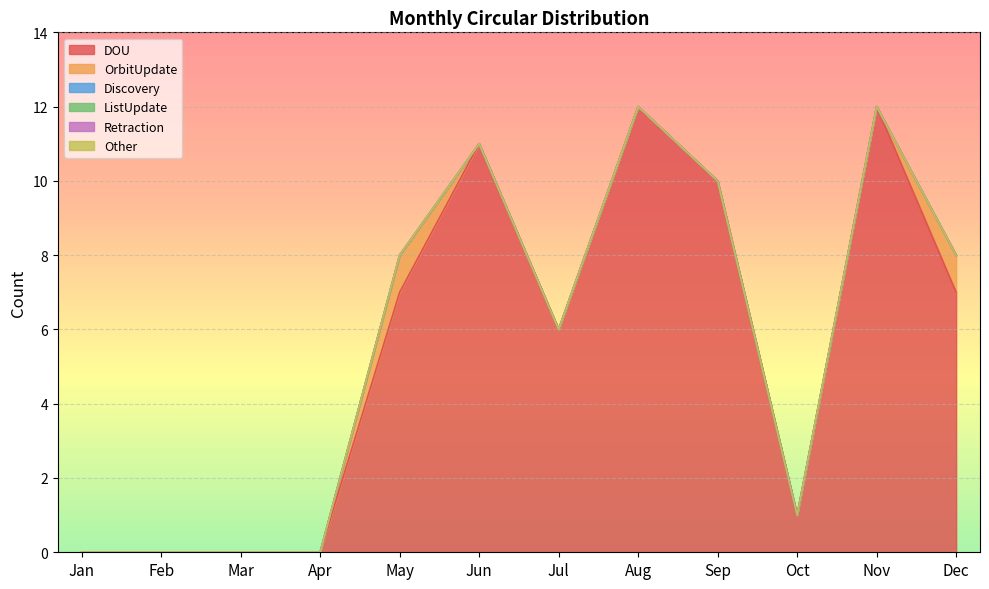

At which label does Retraction reach its minimum?

Jan